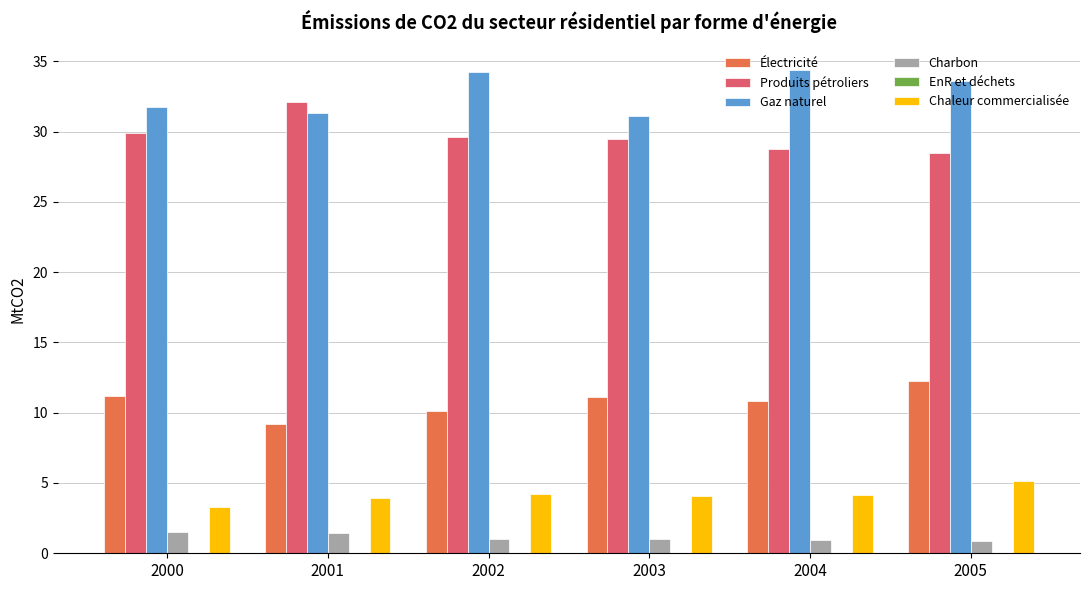

What value does the Charbon series have at 2002?

1.0